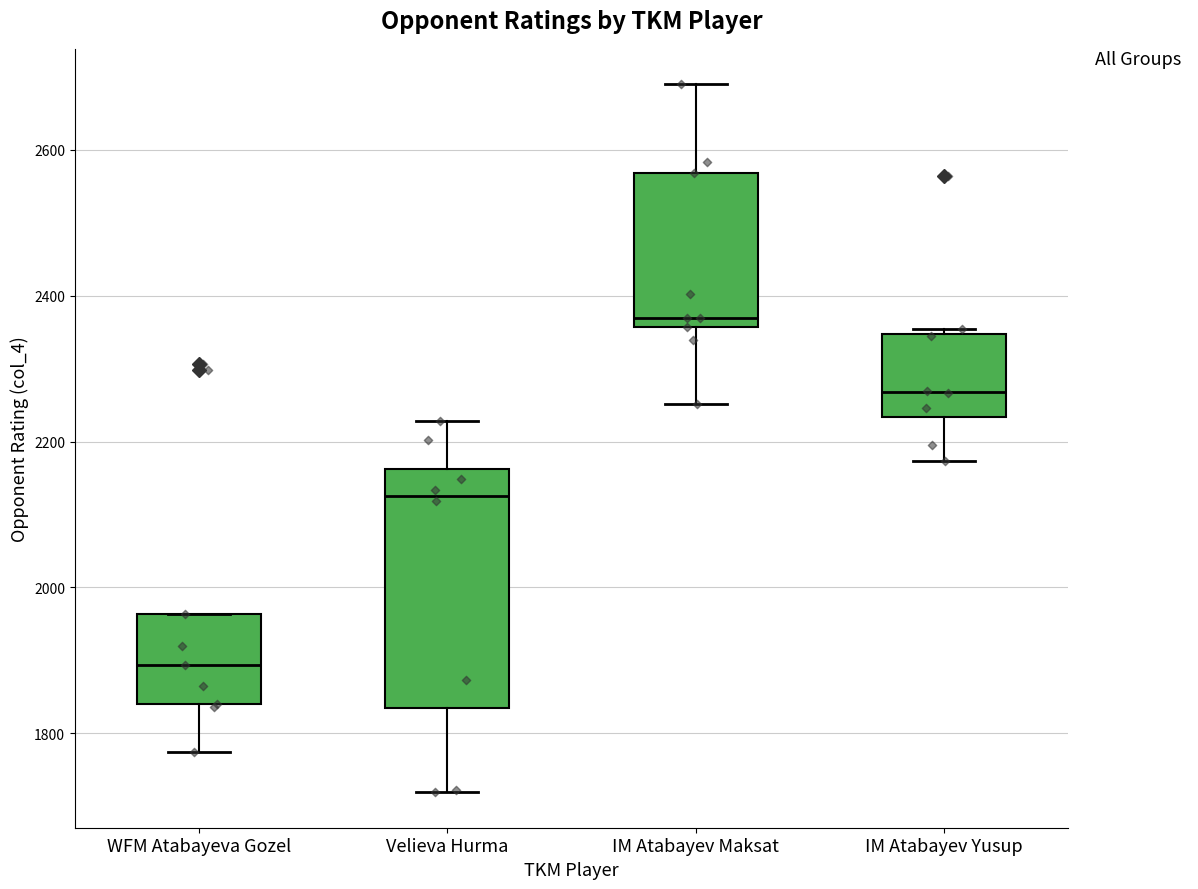

Which box is the tallest, from its lower edge to its upper edge?

Velieva Hurma